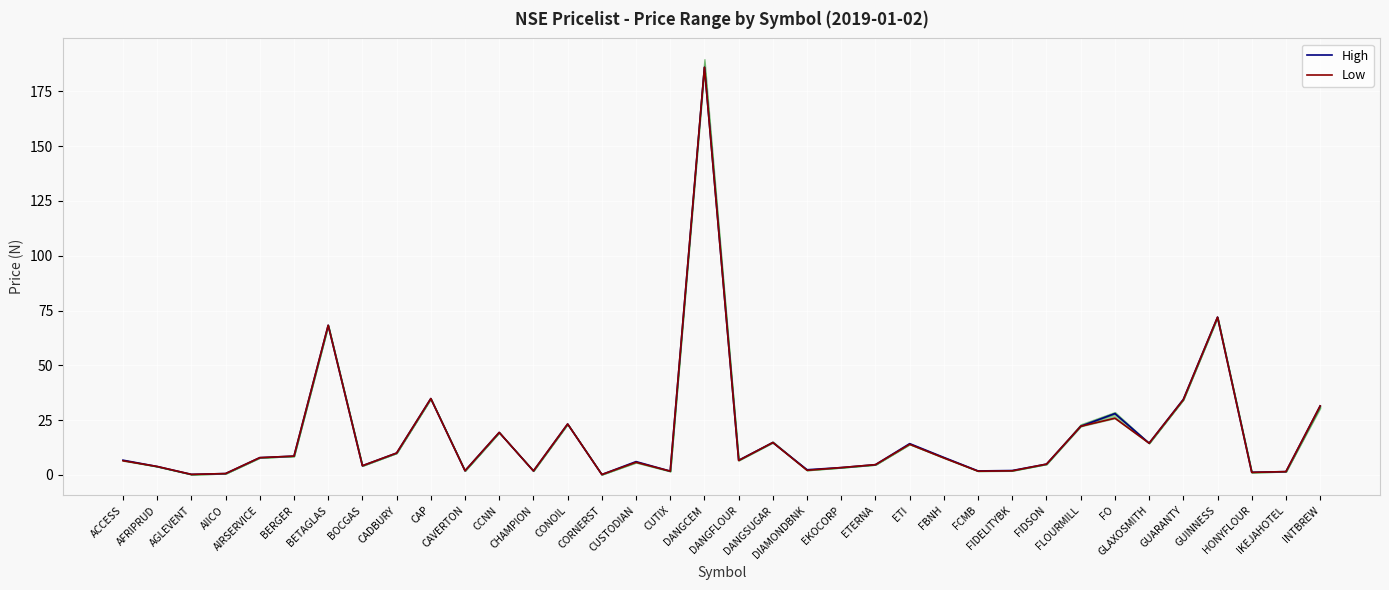

True or false: Low and High cross at least once.

False